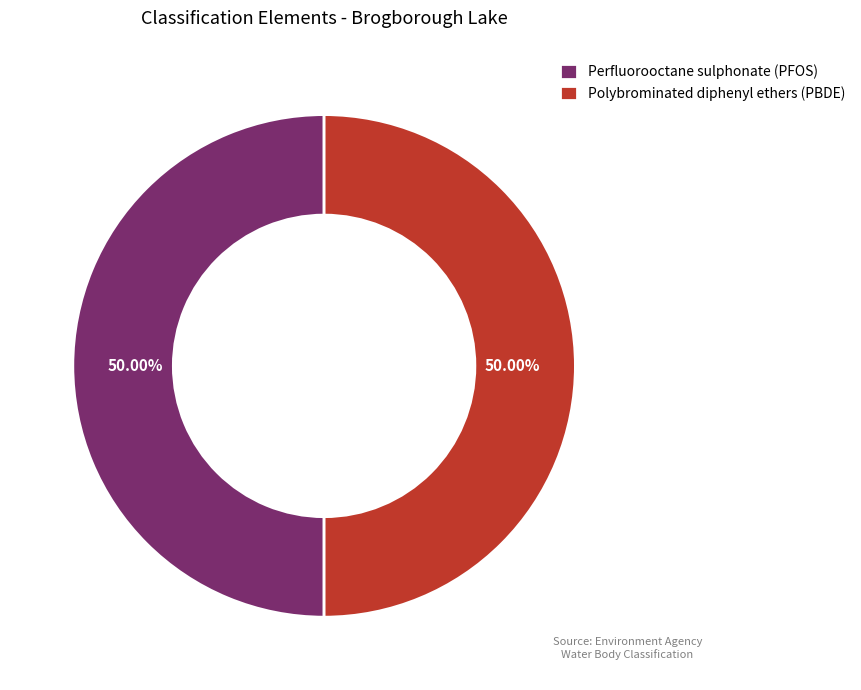

Approximately how many times larger is the value at Perfluorooctane sulphonate (PFOS) compared to Polybrominated diphenyl ethers (PBDE)?

1.0